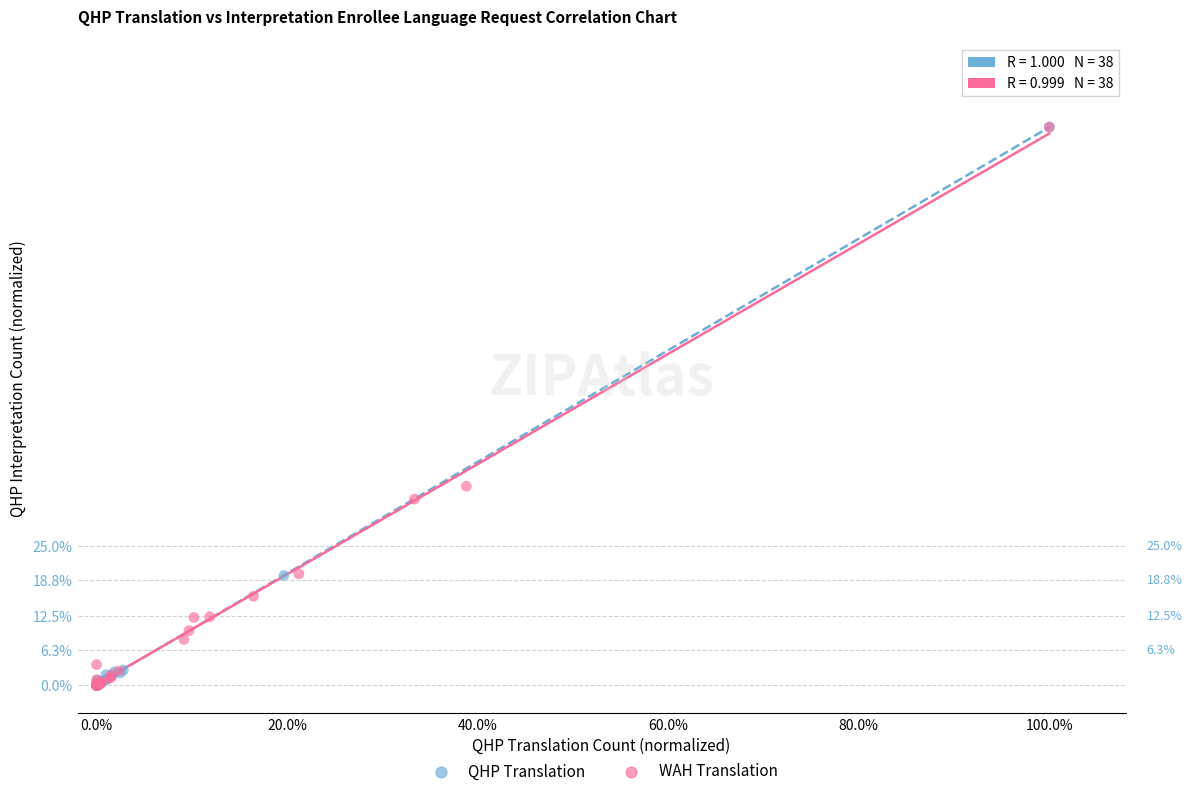

What are all the series names shown in the legend?

QHP Translation, WAH Translation